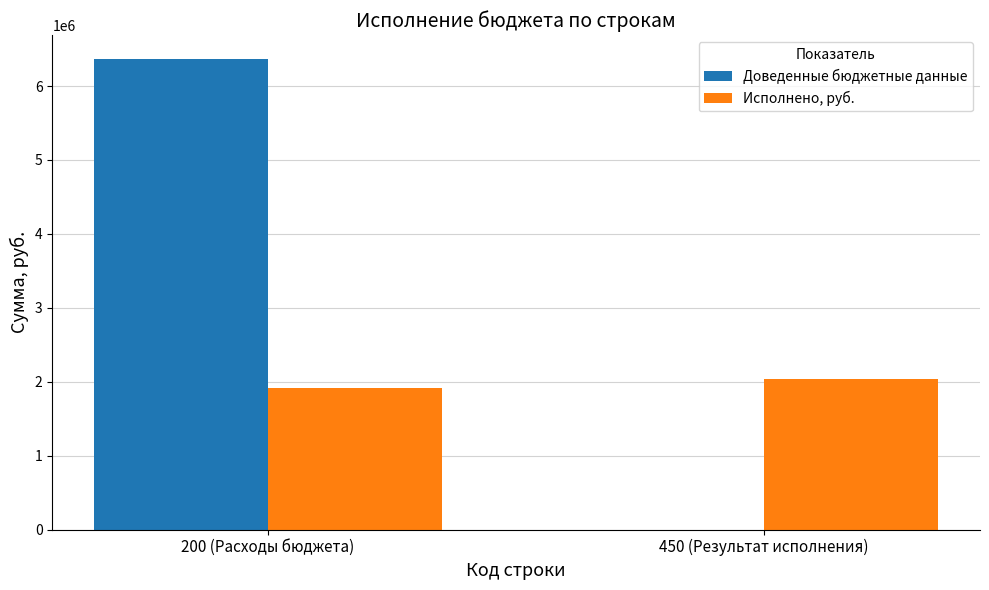

What is the difference between the Доведенные бюджетные данные values at 450 (Результат исполнения) and 200 (Расходы бюджета)?

6369978.1